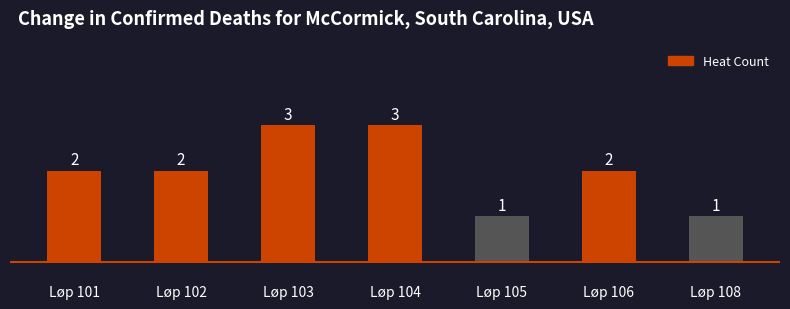

Reading right to left, transcribe all the data shown in this chart.

1	2	1	3	3	2	2